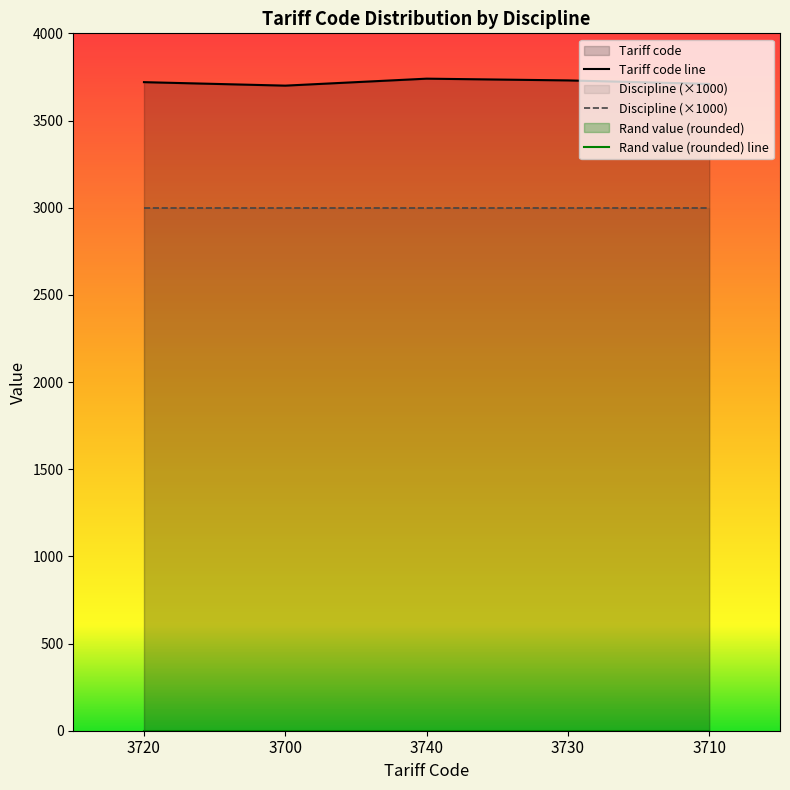

What is the label of the 4th point from the right?

3700